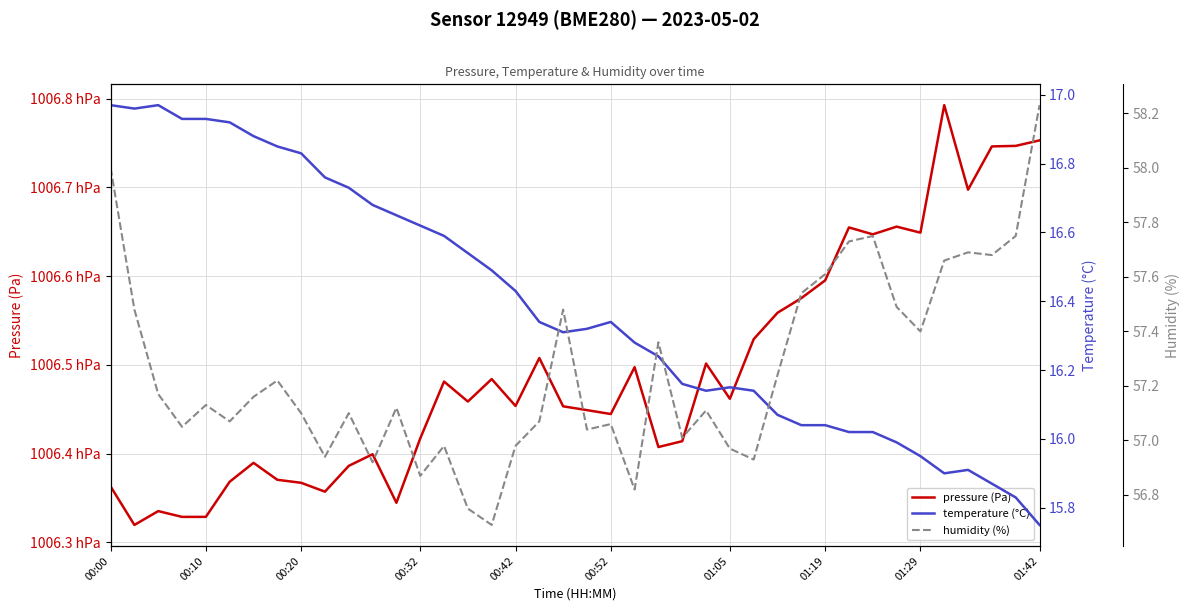

Is it true that temperature (°C) equals 3.8 at 00:10?

False